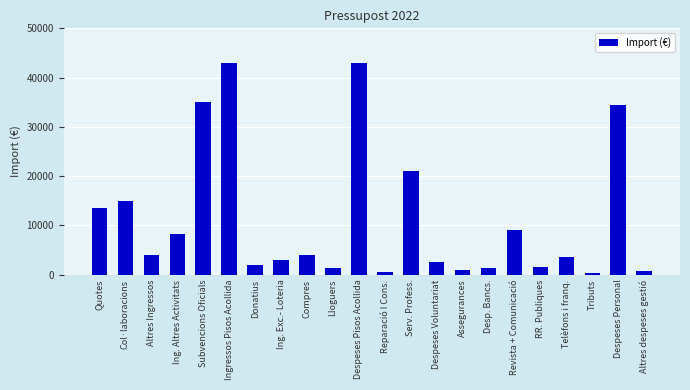

What is the greatest value displayed?

43000